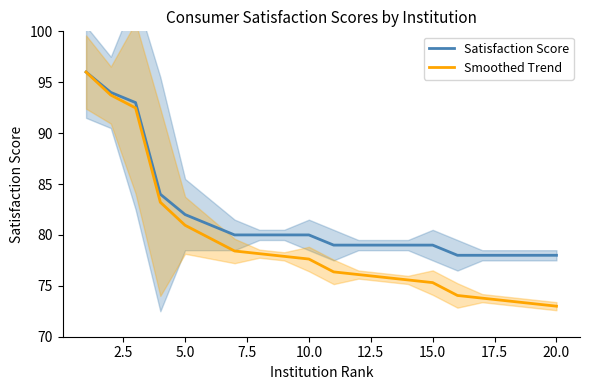

What is the average value of the Smoothed Trend series?

79.2